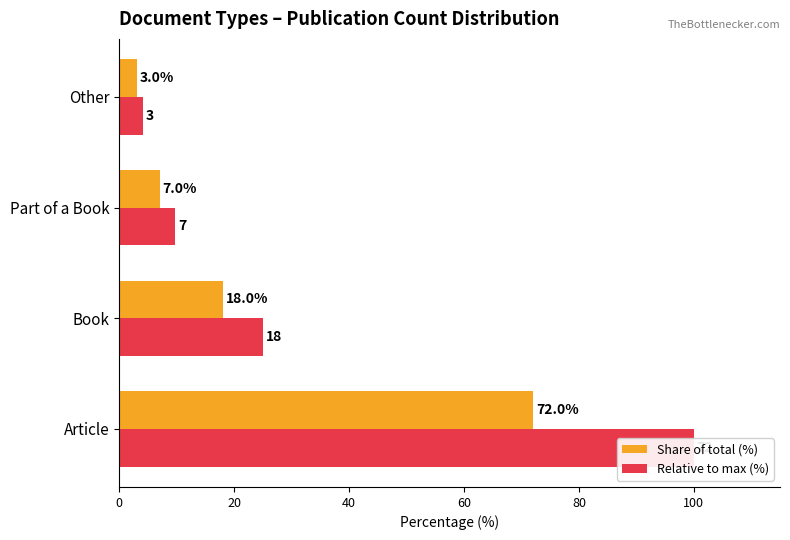

Is the value of Share of total (%) at Article greater than the value of Relative to max (%) at Other?

Yes